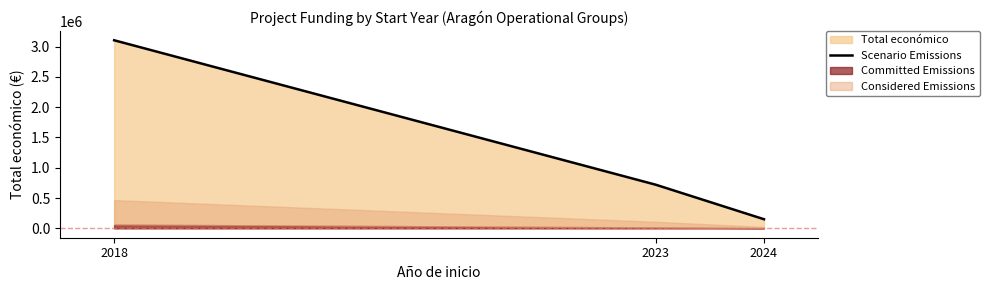

Which category has the highest value across all series?

2018